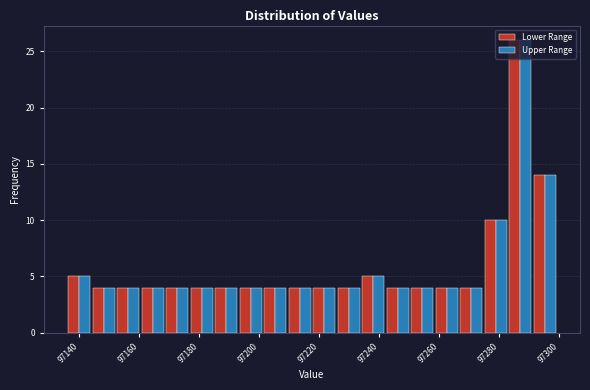

Reading left to right, list every range on the x-axis with the height of the bar of each series over it. Neither the bar edges nor the heights are printed on the chart, so give them approximately, as read against the axes.

97136 to 97144: Lower Range=5	Upper Range=5
97144 to 97152: Lower Range=4	Upper Range=4
97152 to 97160: Lower Range=4	Upper Range=4
97160 to 97168: Lower Range=4	Upper Range=4
97168 to 97176: Lower Range=4	Upper Range=4
97176 to 97184: Lower Range=4	Upper Range=4
97184 to 97194: Lower Range=4	Upper Range=4
97194 to 97202: Lower Range=4	Upper Range=4
97202 to 97210: Lower Range=4	Upper Range=4
97210 to 97218: Lower Range=4	Upper Range=4
97218 to 97226: Lower Range=4	Upper Range=4
97226 to 97234: Lower Range=4	Upper Range=4
97234 to 97242: Lower Range=5	Upper Range=5
97242 to 97250: Lower Range=4	Upper Range=4
97250 to 97258: Lower Range=4	Upper Range=4
97258 to 97266: Lower Range=4	Upper Range=4
97266 to 97274: Lower Range=4	Upper Range=4
97274 to 97282: Lower Range=10	Upper Range=10
97282 to 97292: Lower Range=26	Upper Range=26
97292 to 97300: Lower Range=14	Upper Range=14